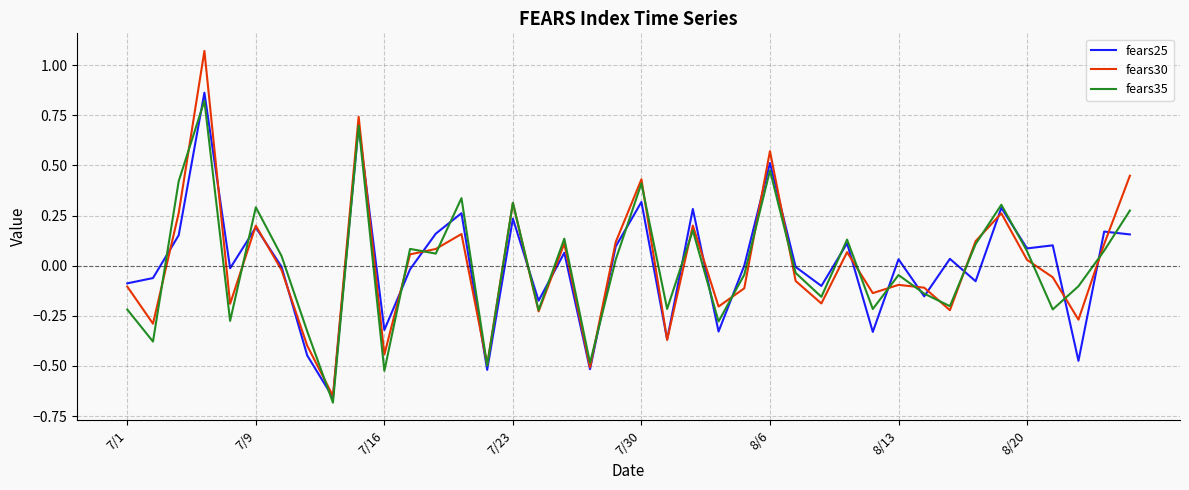

Which series has the widest spread of values?

fears30